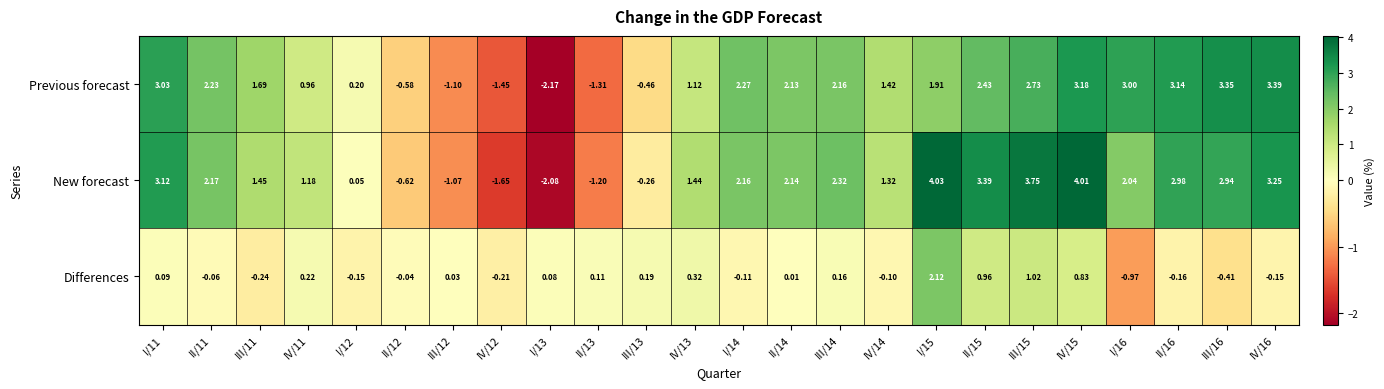

List the series in order of their peak value, highest first.

New forecast, Previous forecast, Differences